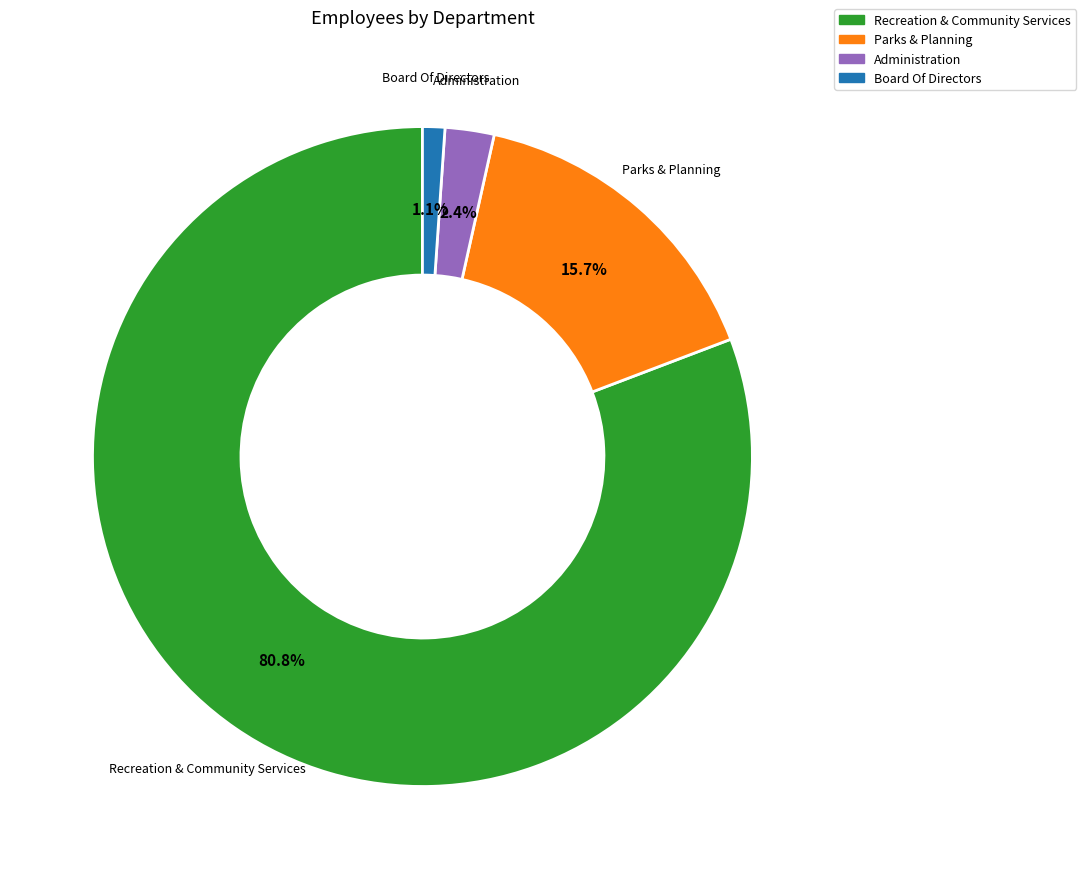

Which has a higher value, Administration or Recreation & Community Services?

Recreation & Community Services